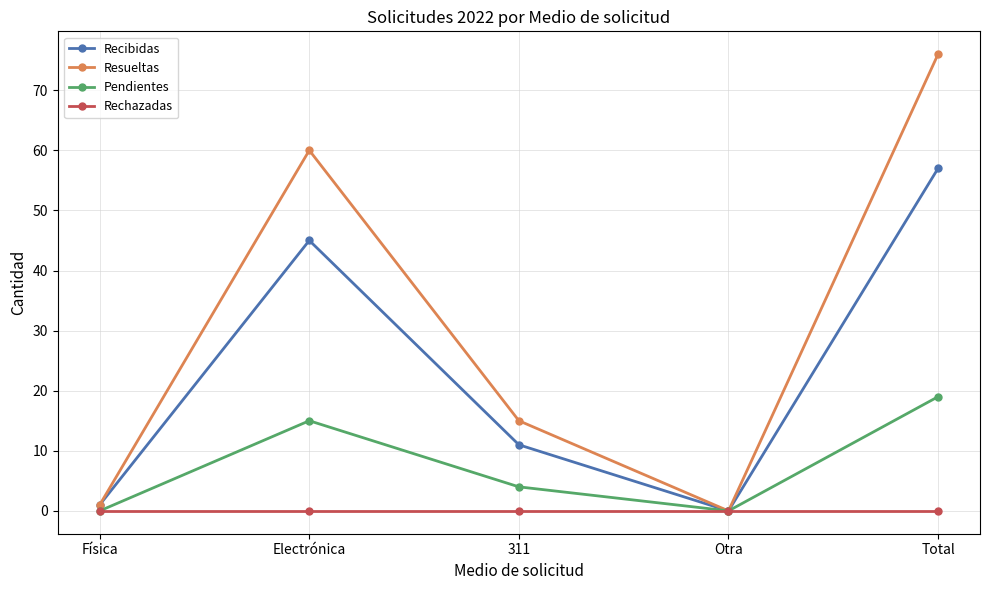

At which label is Resueltas closest to 38?

Electrónica